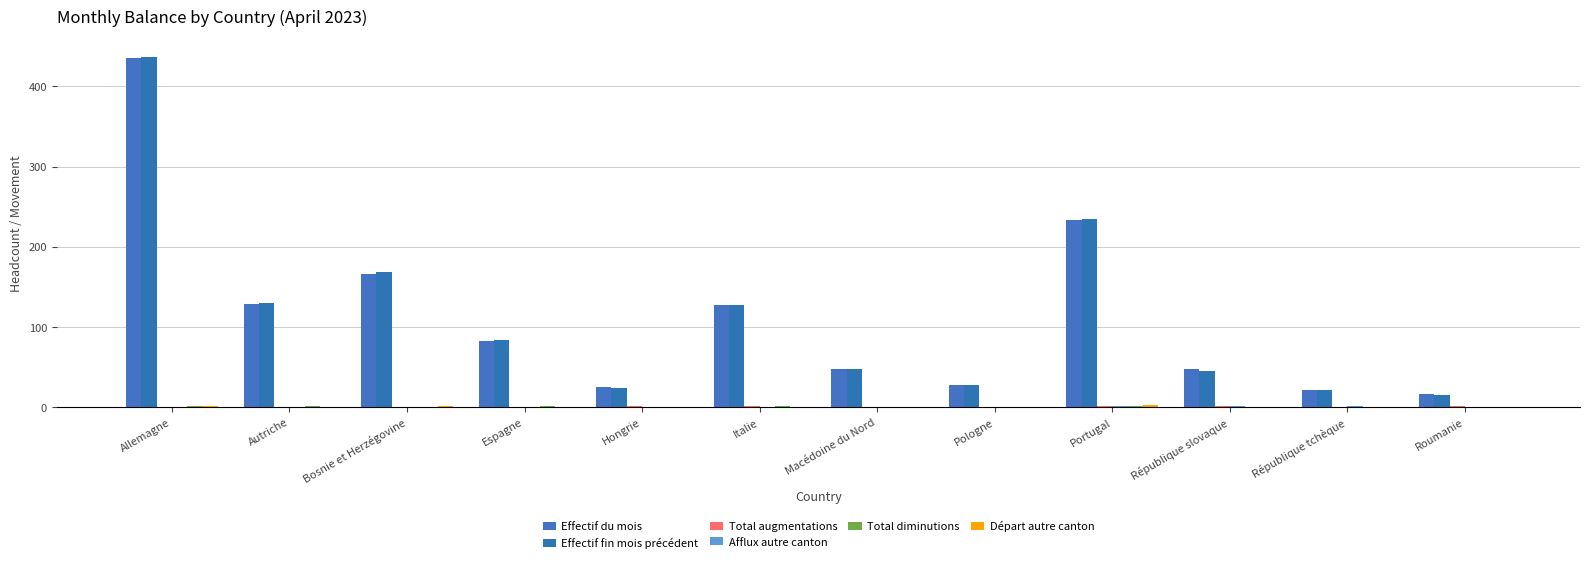

Are the bars grouped side by side (vs. stacked)?

Yes